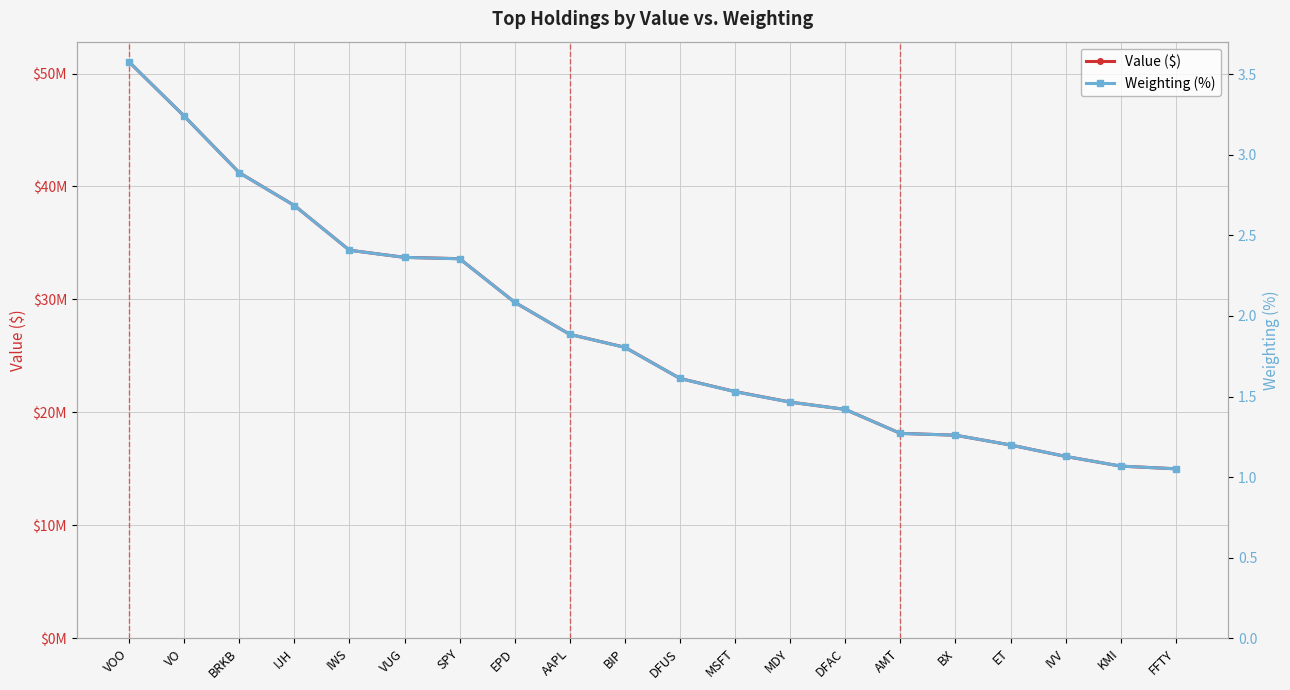

Which label corresponds to the largest value in the chart?

VOO